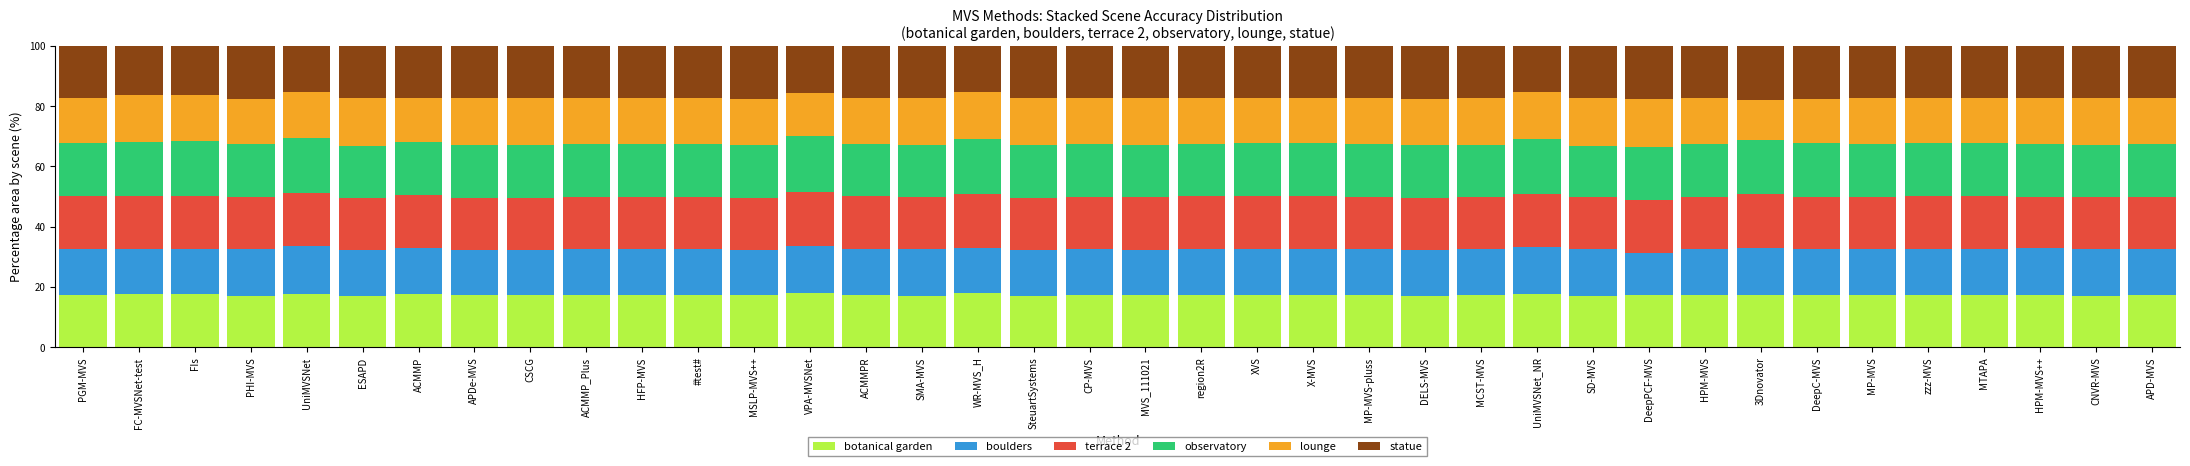

What is the total value across all series at FIs?

100.0